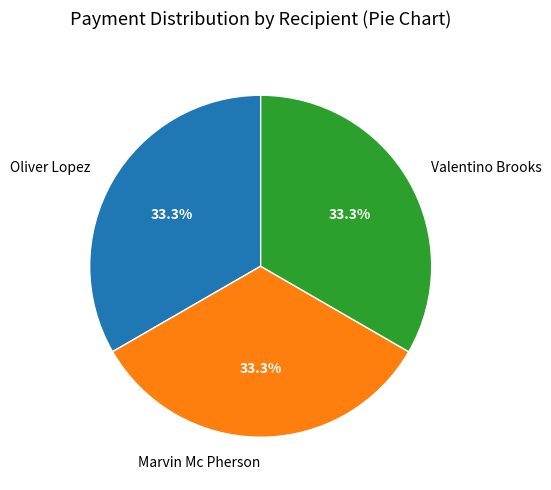

What is the ratio of the value at Marvin Mc Pherson to the value at Oliver Lopez?

1.0